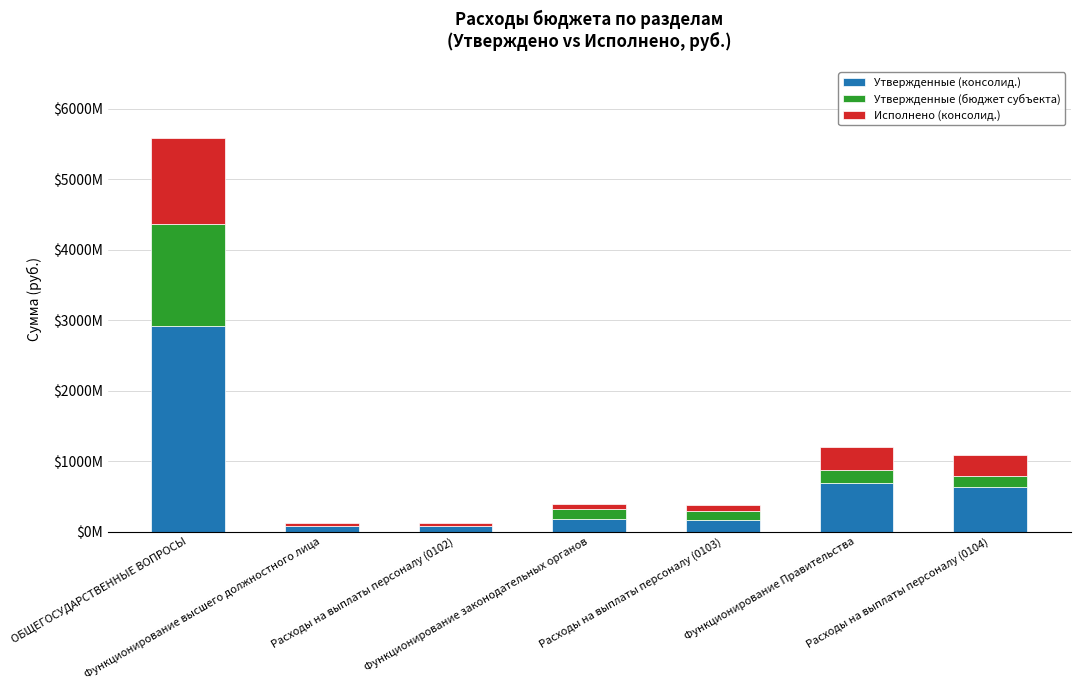

Which series has the largest range (max minus min)?

Утвержденные (консолид.)